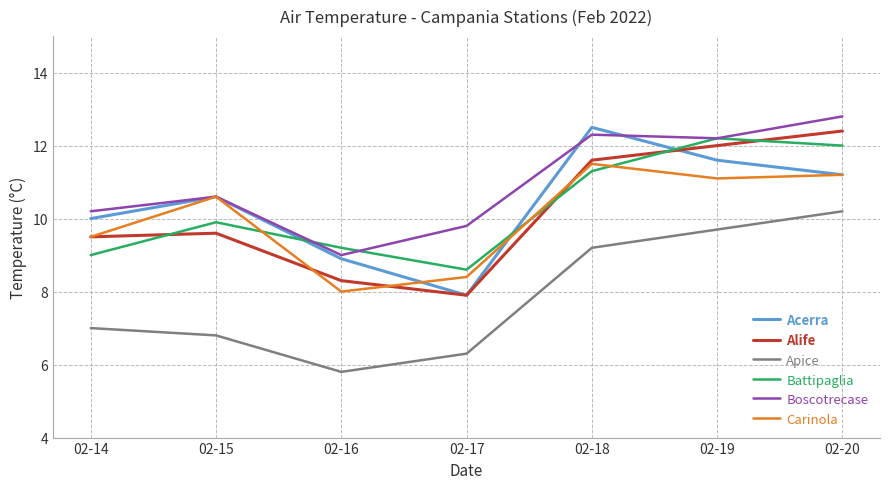

Rank the categories by Battipaglia value from highest to lowest.

02-19, 02-20, 02-18, 02-15, 02-16, 02-14, 02-17